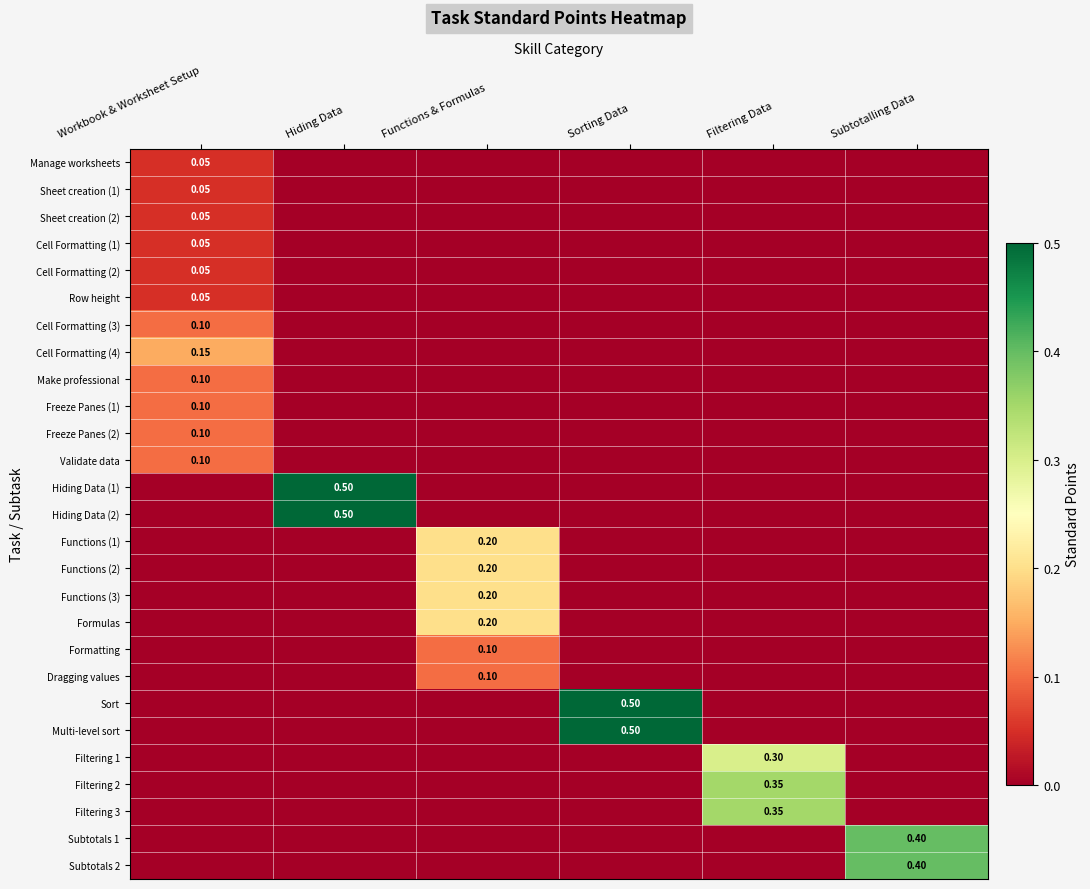

Rank the categories by Cell Formatting (3) value from lowest to highest.

Hiding Data, Functions & Formulas, Sorting Data, Filtering Data, Subtotalling Data, Workbook & Worksheet Setup